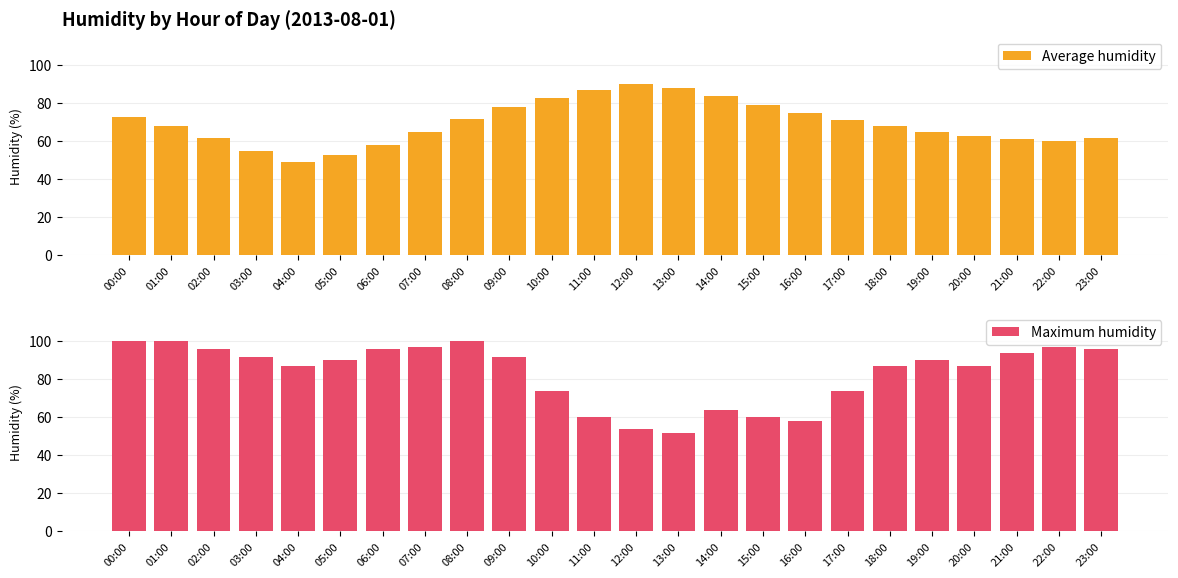

What is the difference between the highest and lowest values at 21:00?

33